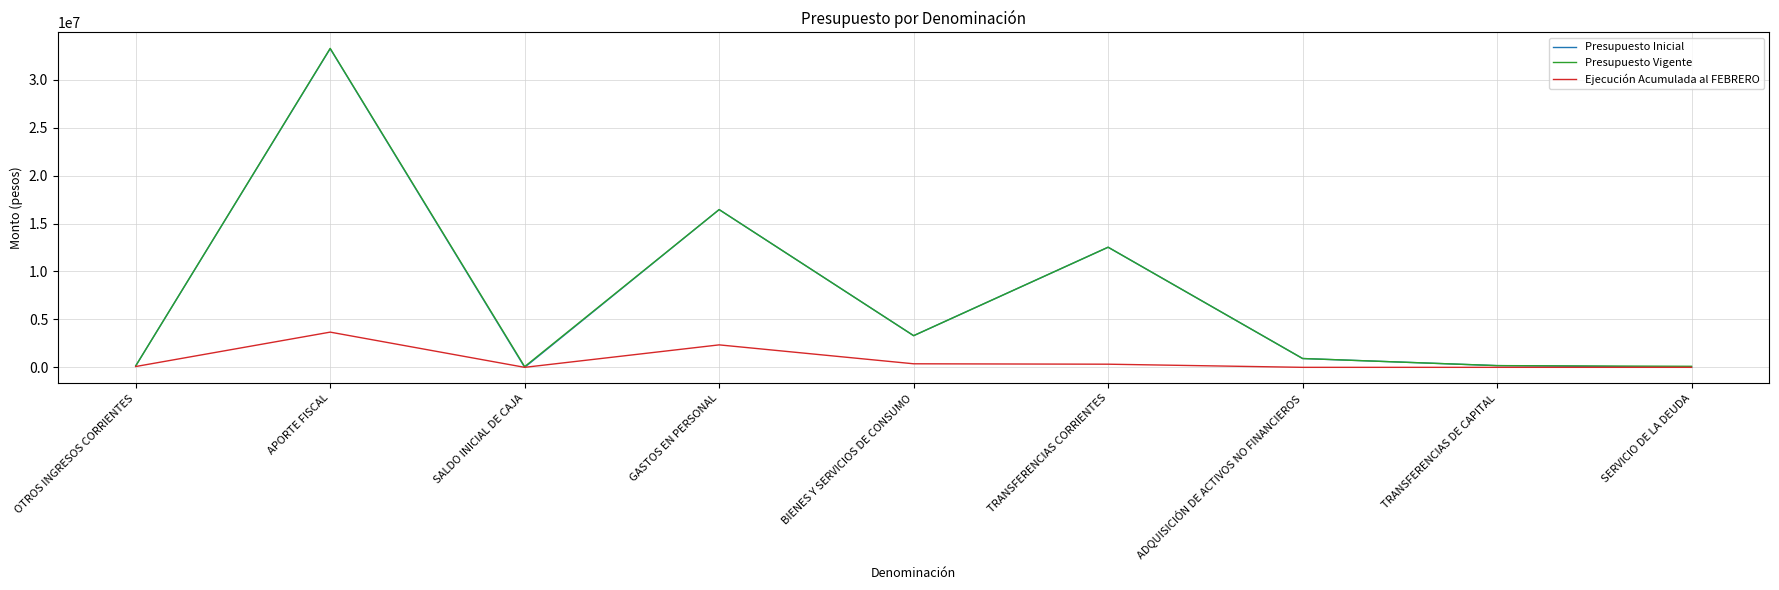

Which series changed the most between APORTE FISCAL and GASTOS EN PERSONAL?

Presupuesto Vigente